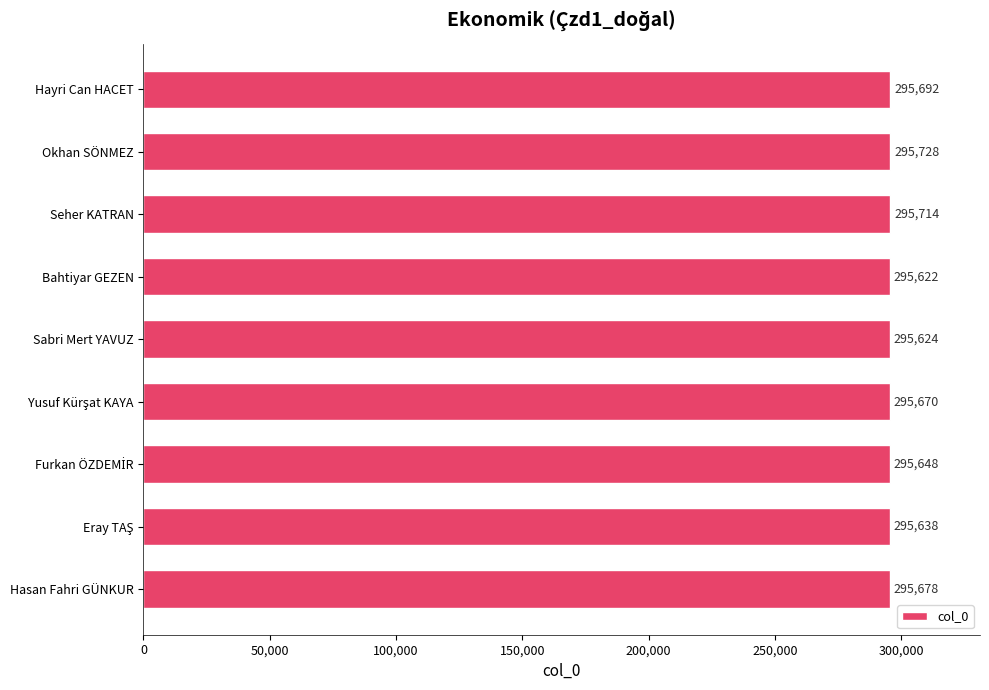

The value at Okhan SÖNMEZ is 150759. True or false?

False